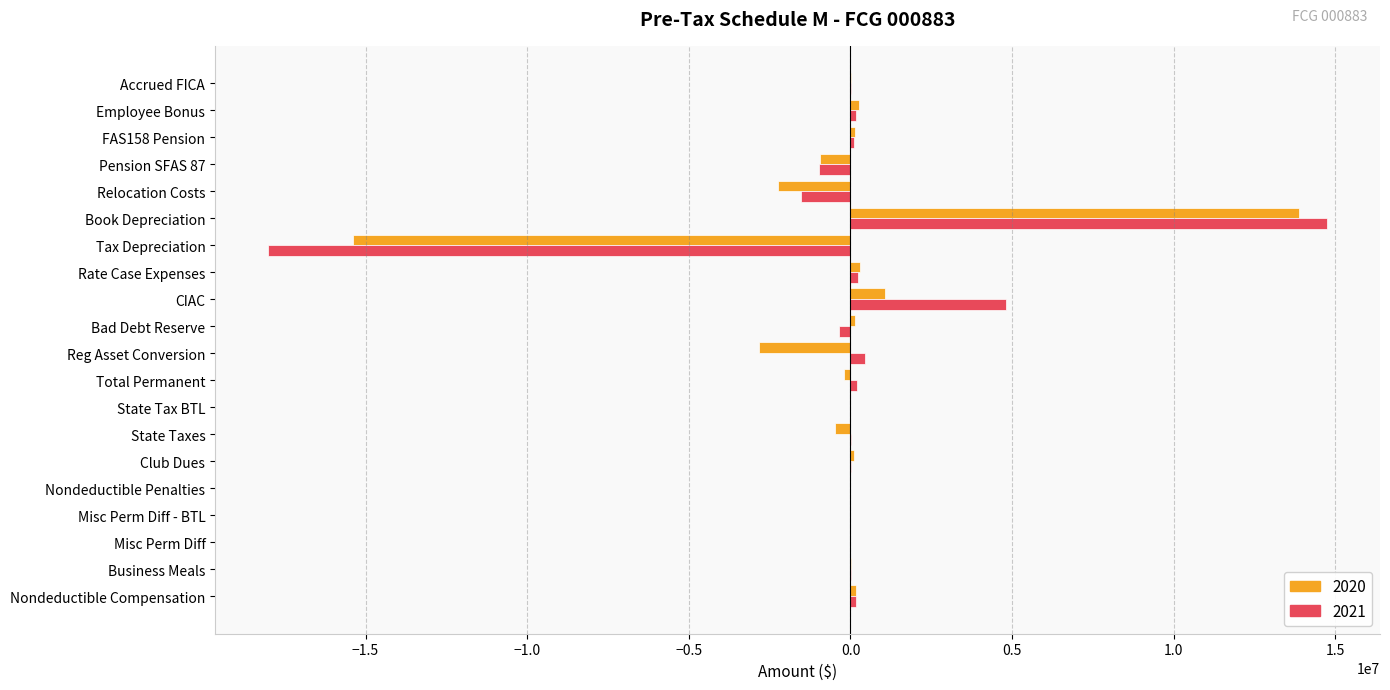

What is the difference between the 2020 values at Pension SFAS 87 and Misc Perm Diff?

956401